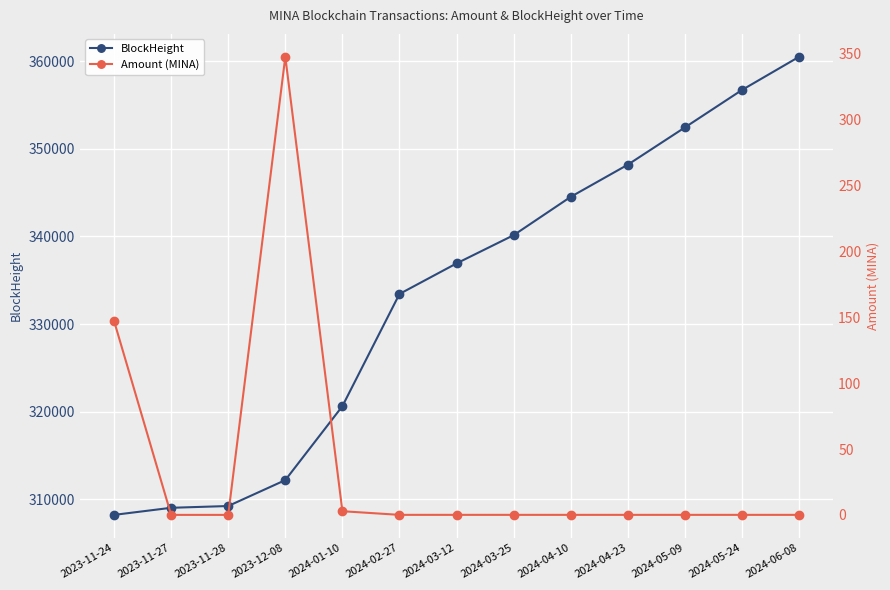

At how many categories does at least one series exceed 266926?

13